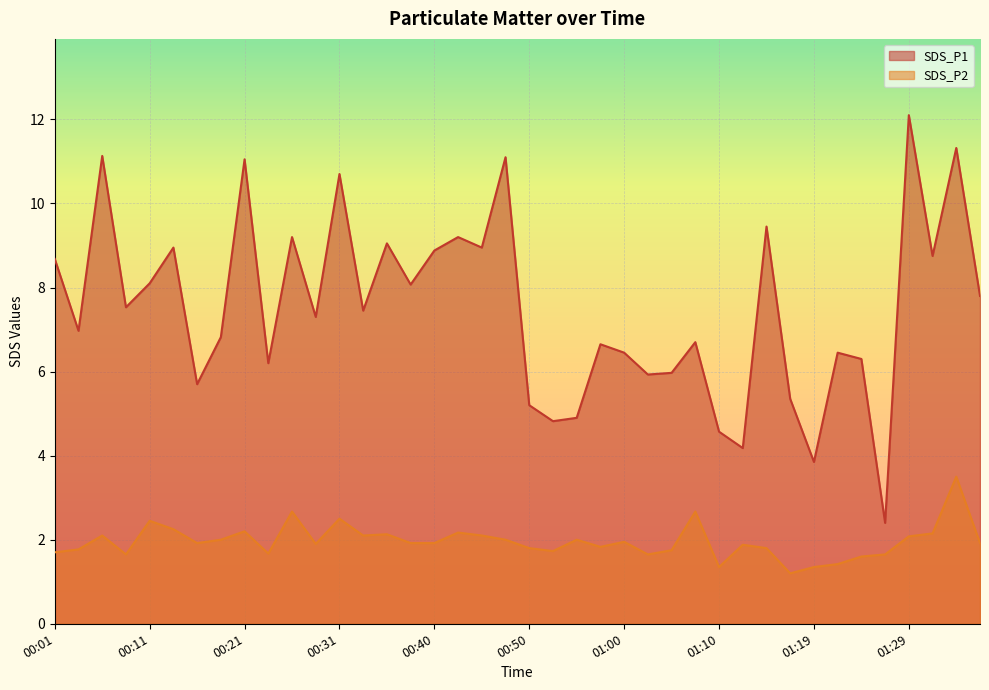

What is the value of the SDS_P1 point at the 4th from the left?

7.5